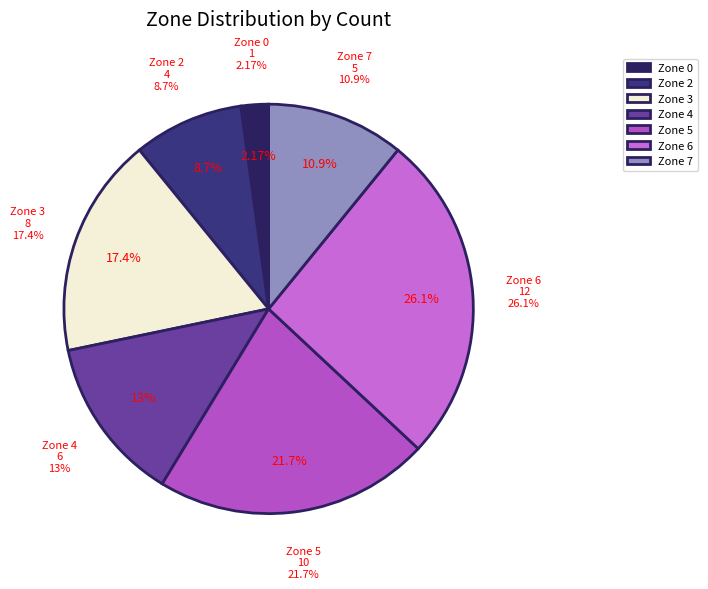

To the nearest percent, what is the difference between the Zone 5 and Zone 2 slice percentages?

13%